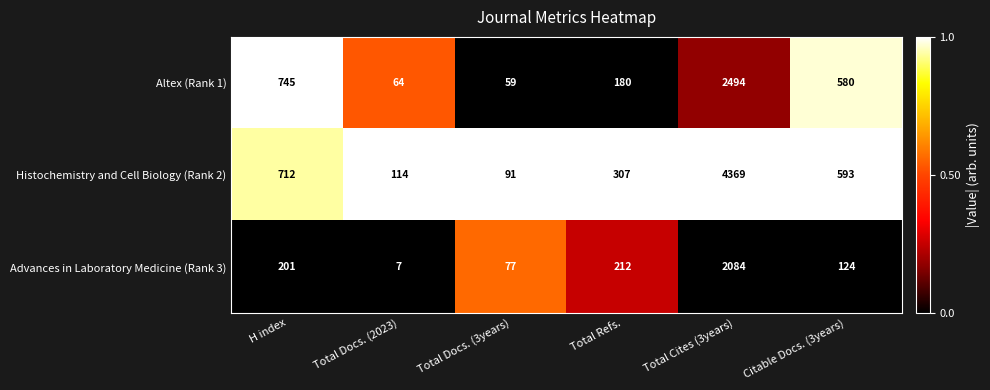

Reading left to right, list all the values displayed in this chart.

Altex (Rank 1): H index=745	Total Docs. (2023)=64	Total Docs. (3years)=59	Total Refs.=180	Total Cites (3years)=2494	Citable Docs. (3years)=580
Histochemistry and Cell Biology (Rank 2): H index=712	Total Docs. (2023)=114	Total Docs. (3years)=91	Total Refs.=307	Total Cites (3years)=4369	Citable Docs. (3years)=593
Advances in Laboratory Medicine (Rank 3): H index=201	Total Docs. (2023)=7	Total Docs. (3years)=77	Total Refs.=212	Total Cites (3years)=2084	Citable Docs. (3years)=124